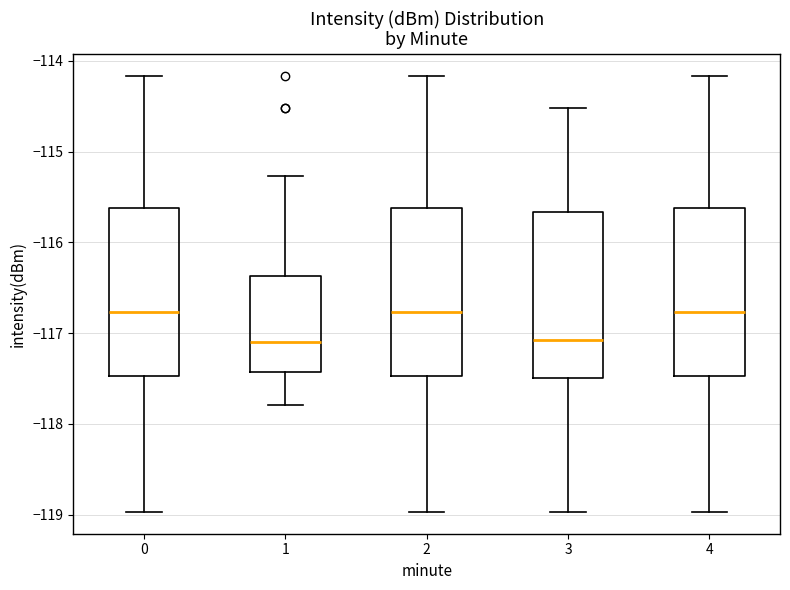

Reading left to right, read every box against the y-axis: the position of its median line, the range the box covers, and the ends of its whiskers. The values are not printed on the chart, so give them approximately, as read against the axis.

0: median -116.8, box -117.5 to -115.6, whiskers -119.0 to -114.2
1: median -117.1, box -117.4 to -116.4, whiskers -117.8 to -115.3
2: median -116.8, box -117.5 to -115.6, whiskers -119.0 to -114.2
3: median -117.1, box -117.5 to -115.7, whiskers -119.0 to -114.5
4: median -116.8, box -117.5 to -115.6, whiskers -119.0 to -114.2